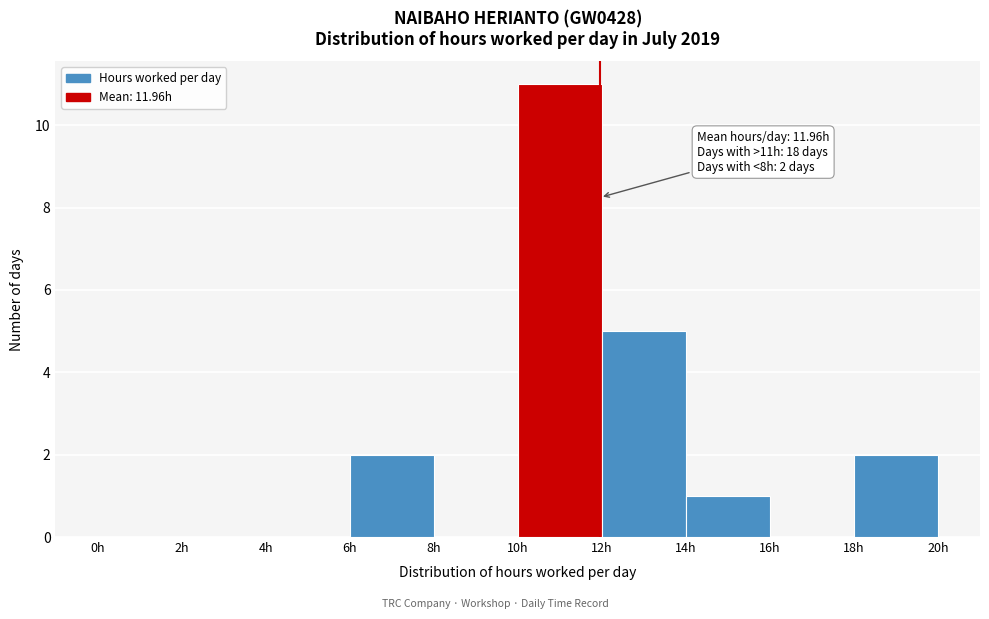

Over which range of the x-axis is the bar tallest?

10 to 12